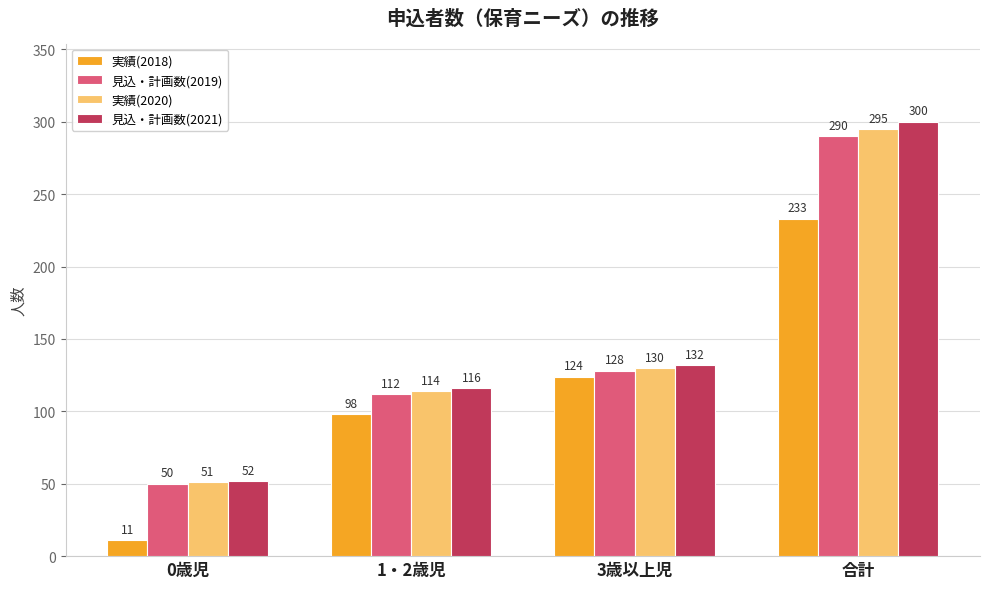

What is the difference between the highest and lowest values at 0歳児?

41